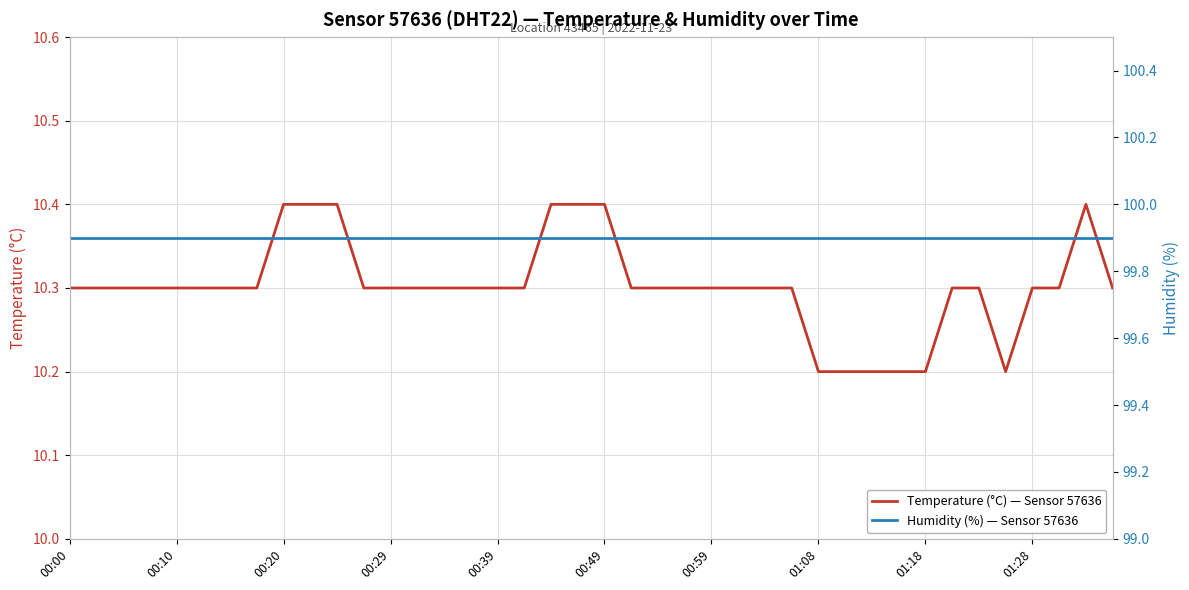

The Temperature (°C) — Sensor 57636 series shows 10.3 at 00:29. True or false?

True